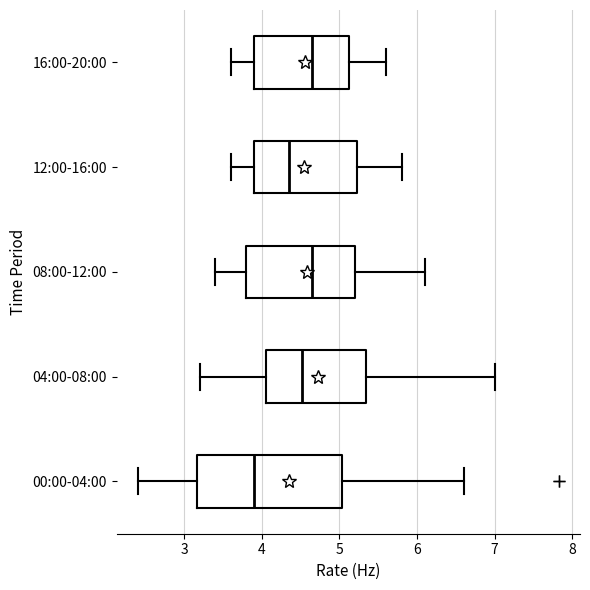

Reading bottom to top, read every box against the x-axis: the position of its median line, the range the box covers, and the ends of its whiskers. The values are not printed on the chart, so give them approximately, as read against the axis.

00:00-04:00: median 3.9, box 3.2 to 5.0, whiskers 2.4 to 6.6
04:00-08:00: median 4.5, box 4.1 to 5.3, whiskers 3.2 to 7.0
08:00-12:00: median 4.7, box 3.8 to 5.2, whiskers 3.4 to 6.1
12:00-16:00: median 4.4, box 3.9 to 5.2, whiskers 3.6 to 5.8
16:00-20:00: median 4.7, box 3.9 to 5.1, whiskers 3.6 to 5.6